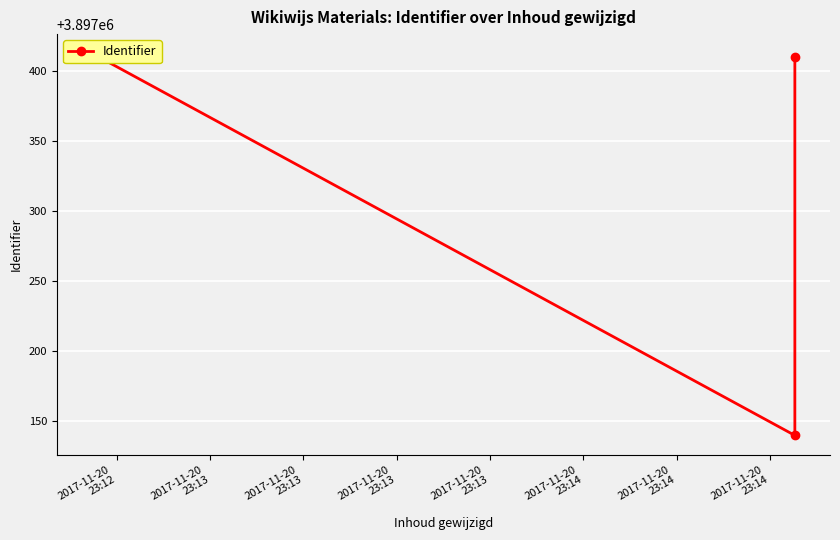

Which has a higher value, 2017-11-20
23:12 or 2017-11-20
23:13?

2017-11-20
23:12